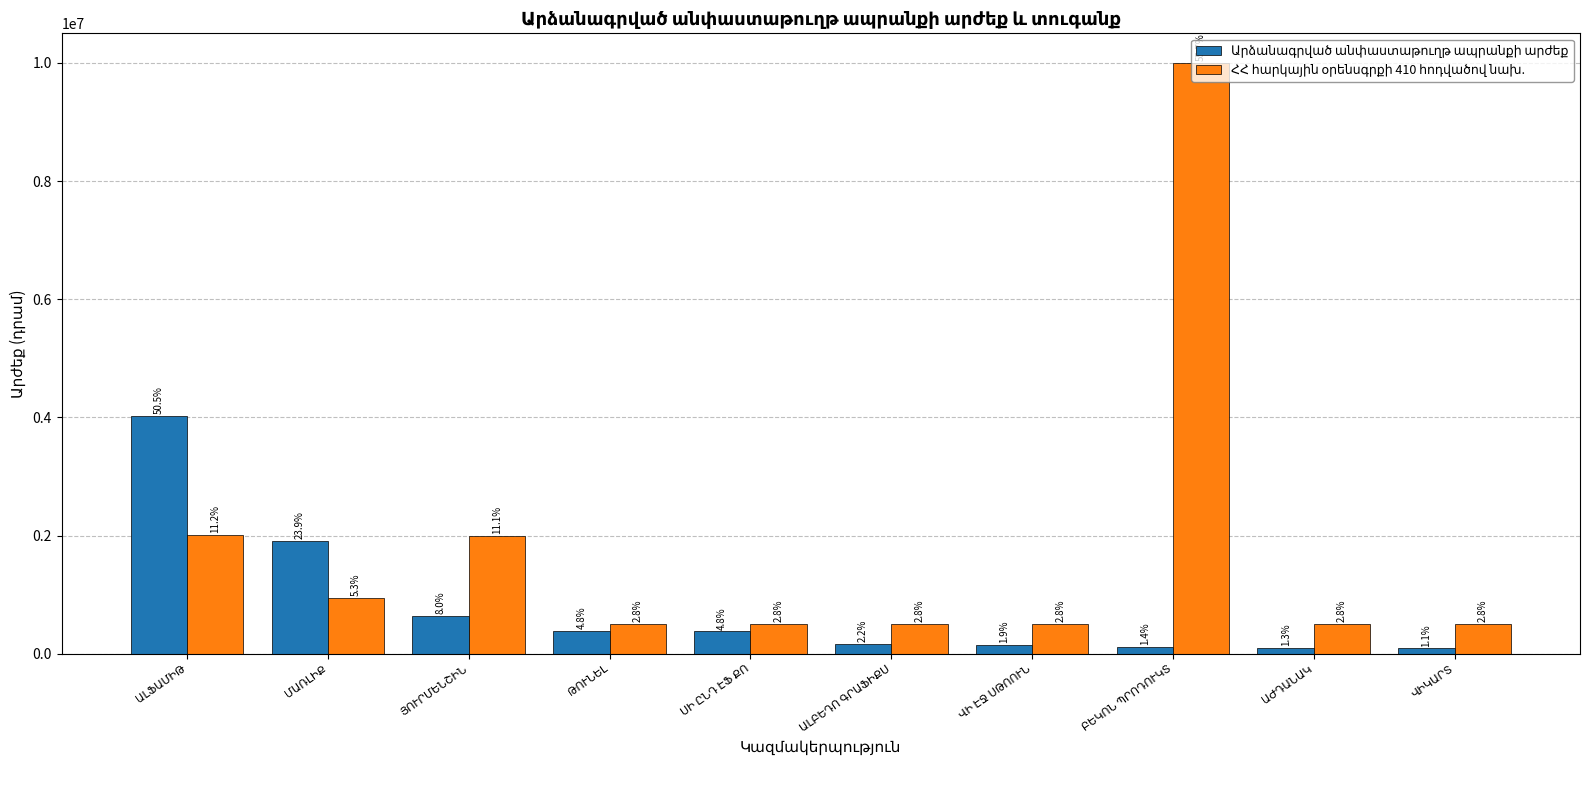

What is the total value across all series at ՄԱՌԼԻՔ?

2856954